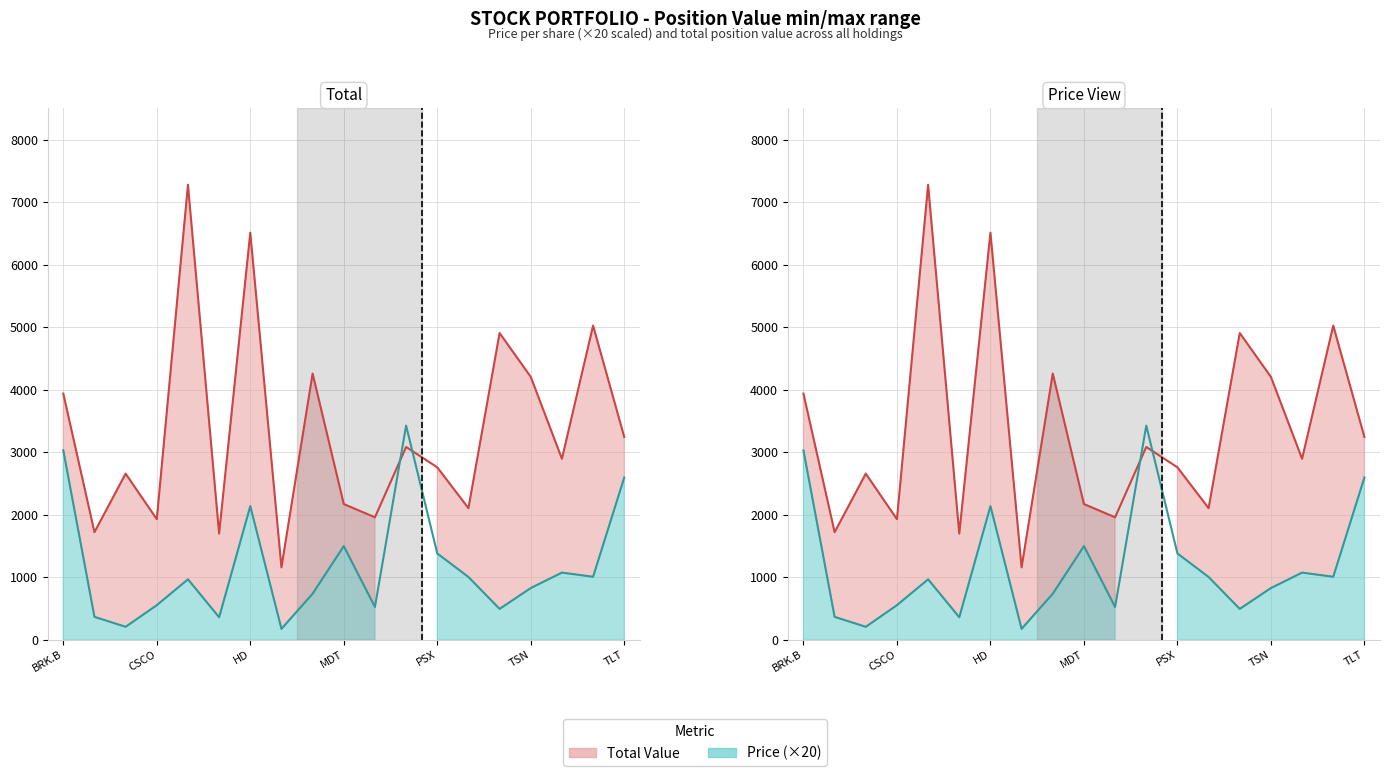

At which label does Price first exceed 963?

BRK.B